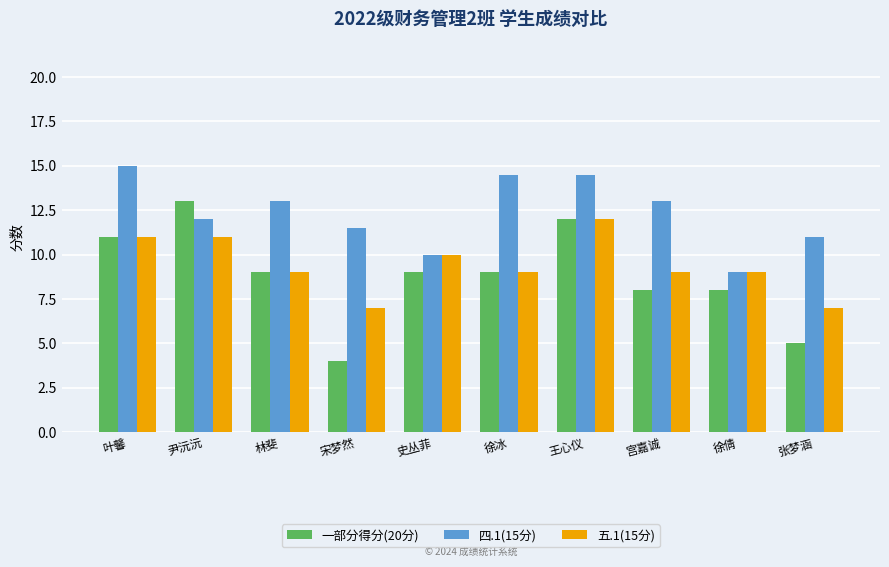

What is the sum of all 四.1(15分) values?

123.5